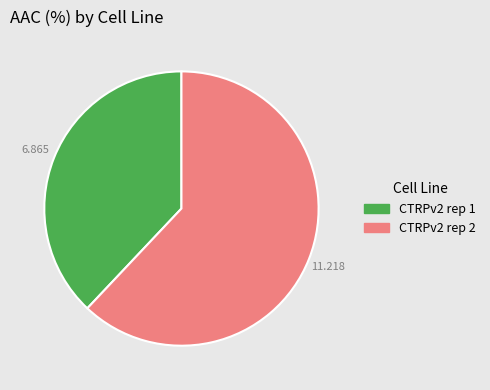

Is it true that CTRPv2 rep 2 is 62% of the pie?

True